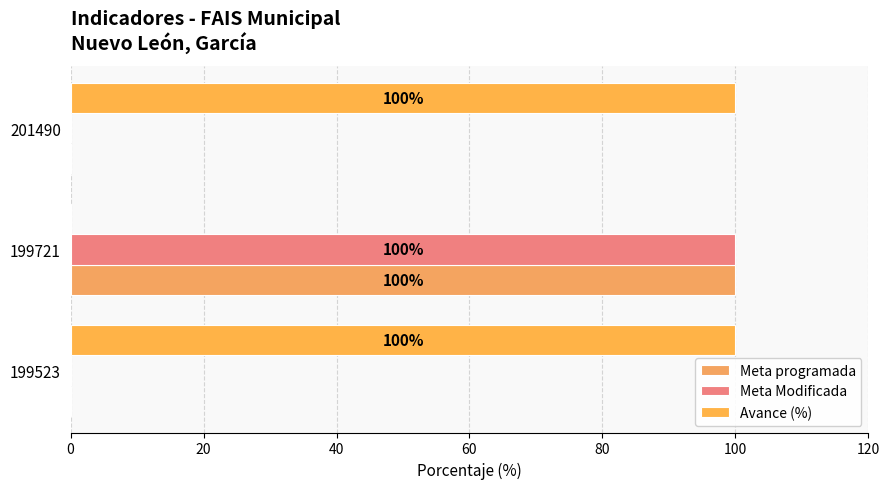

Rank the series by their maximum value, from highest to lowest.

Meta programada, Meta Modificada, Avance (%)